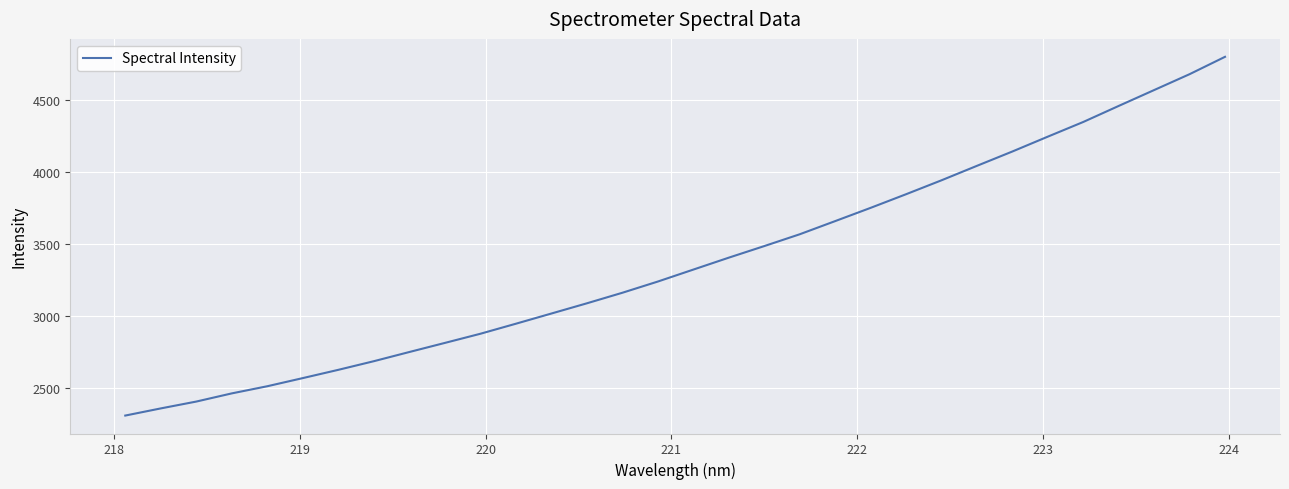

What is the smallest value displayed?

2307.2